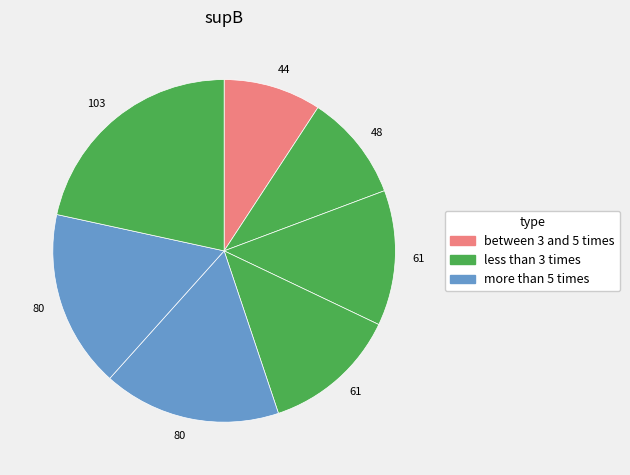

How many slices are in this pie chart?

7